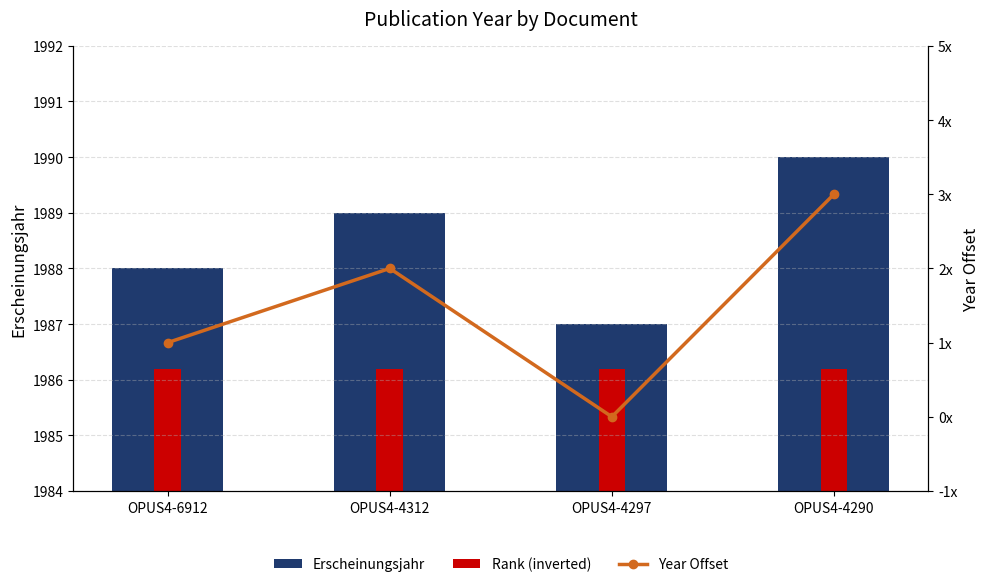

How many categories are shown in the chart?

4